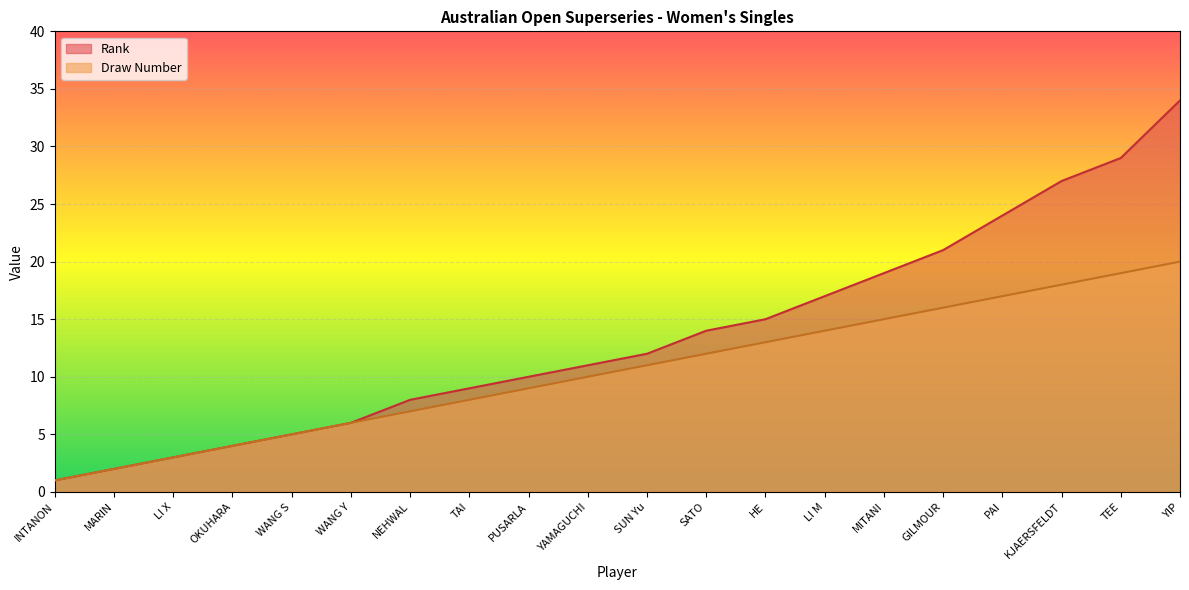

How many data points does each series have?

20